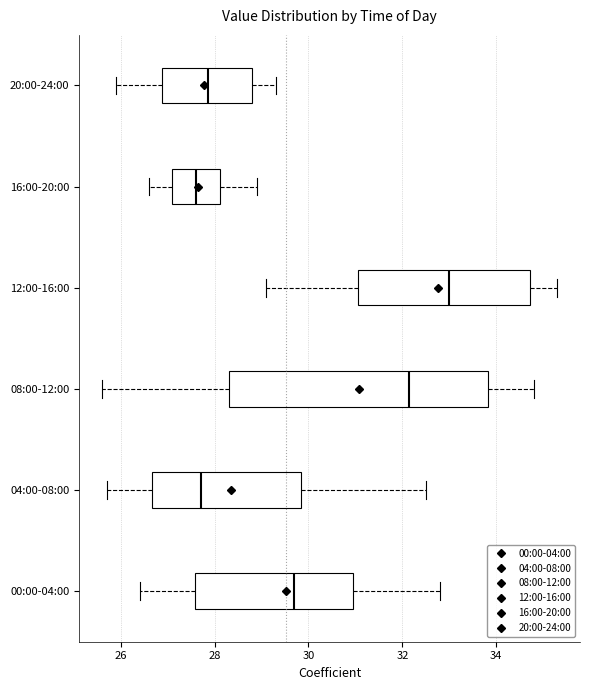

Which box is the widest, from its left edge to its right edge?

08:00-12:00